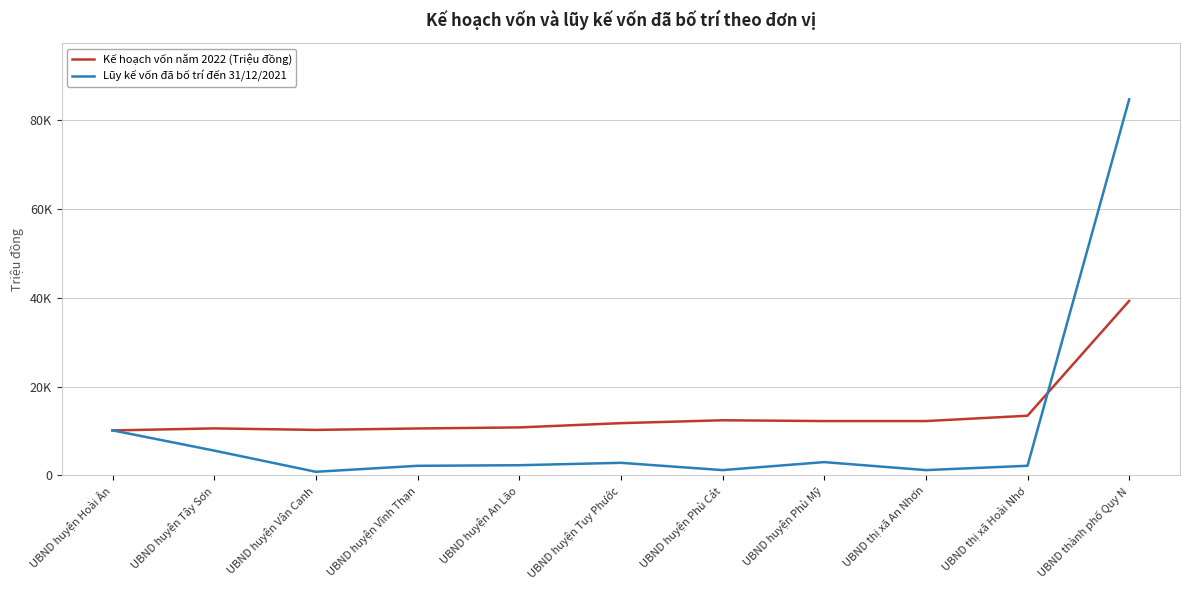

Is this an area chart (filled region under the line)?

No